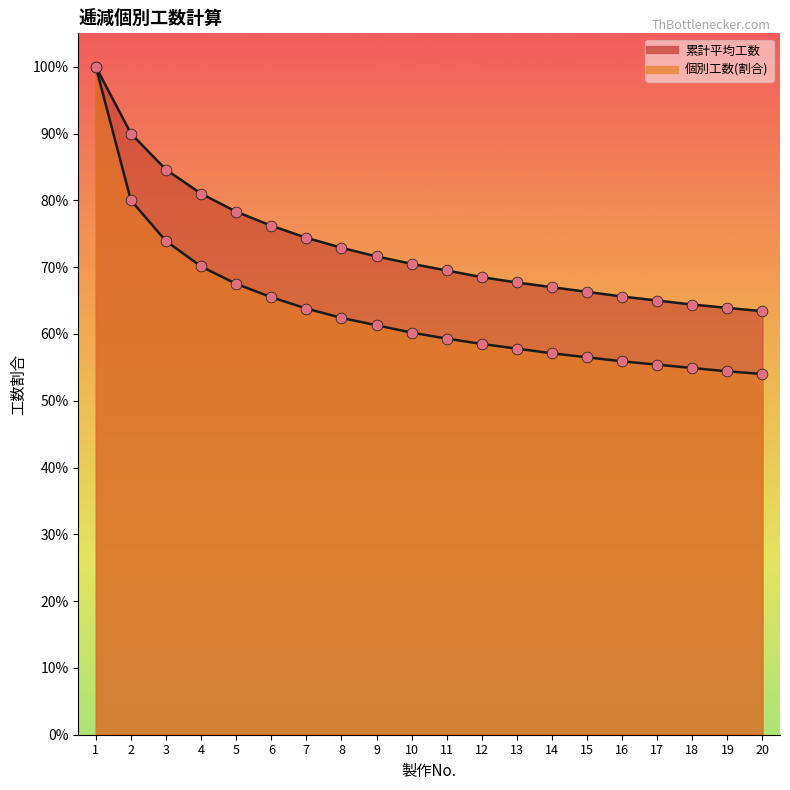

Which series reaches the minimum Y coordinate?

個別工数(割合)